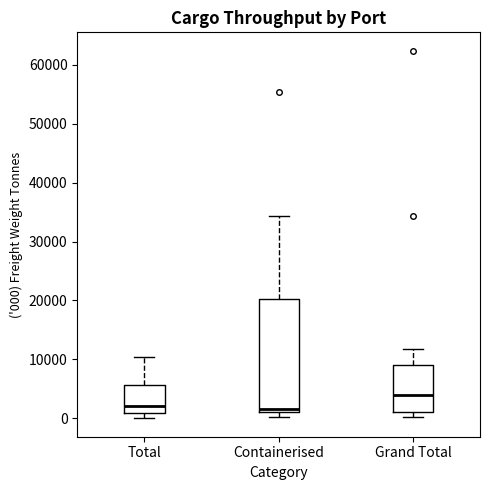

Where does the upper whisker of the box for Grand Total end on the y-axis? The values are not printed on the chart, so give them approximately, as read against the axis.

12000